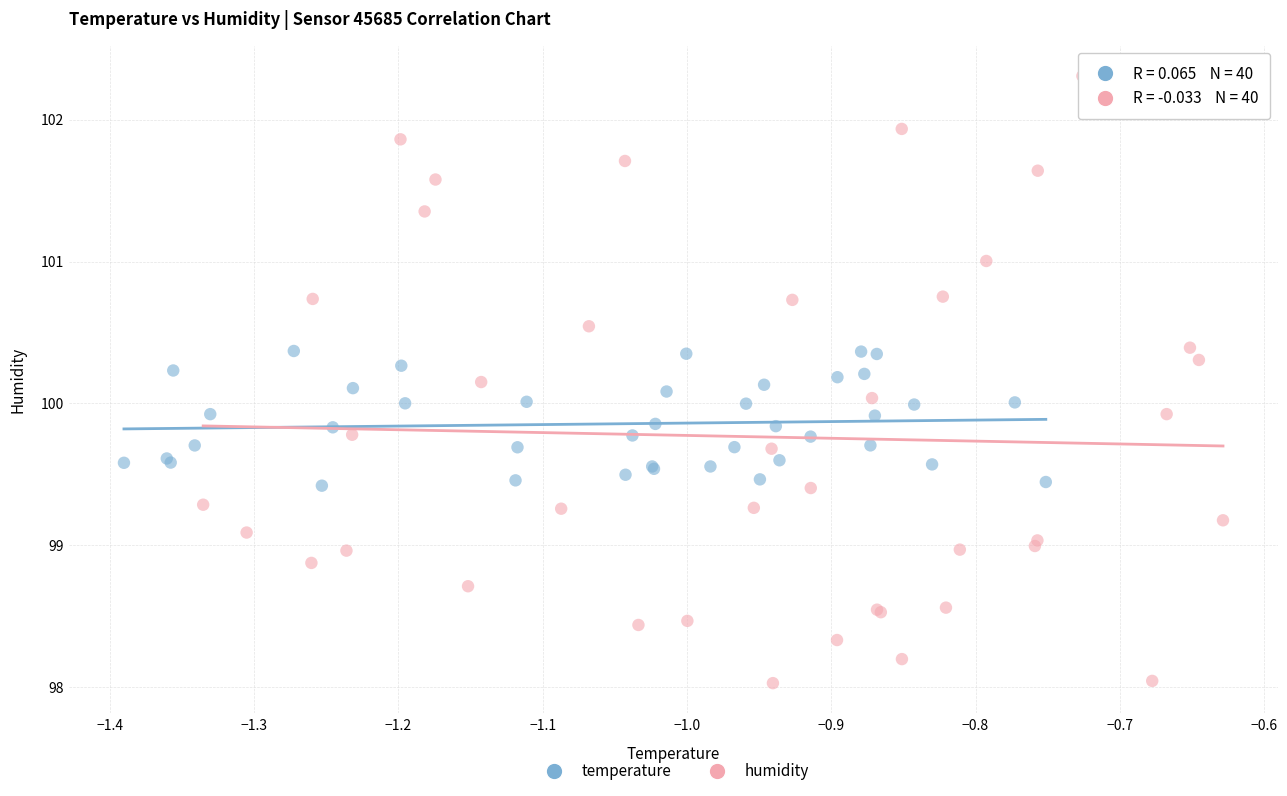

Which series contains the lowest Y value?

humidity